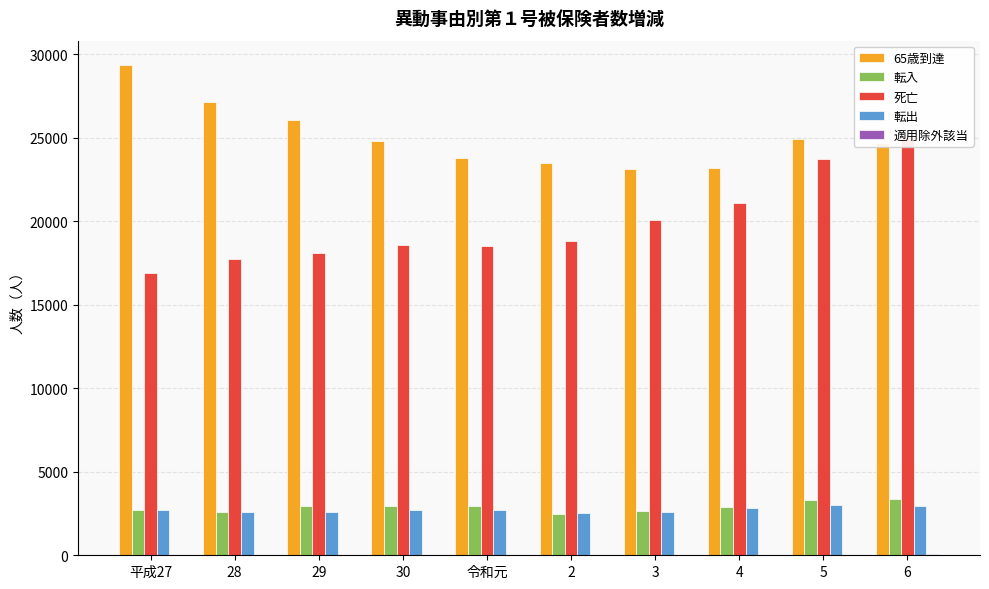

What are all the series names shown in the legend?

65歳到達, 転入, 死亡, 転出, 適用除外該当